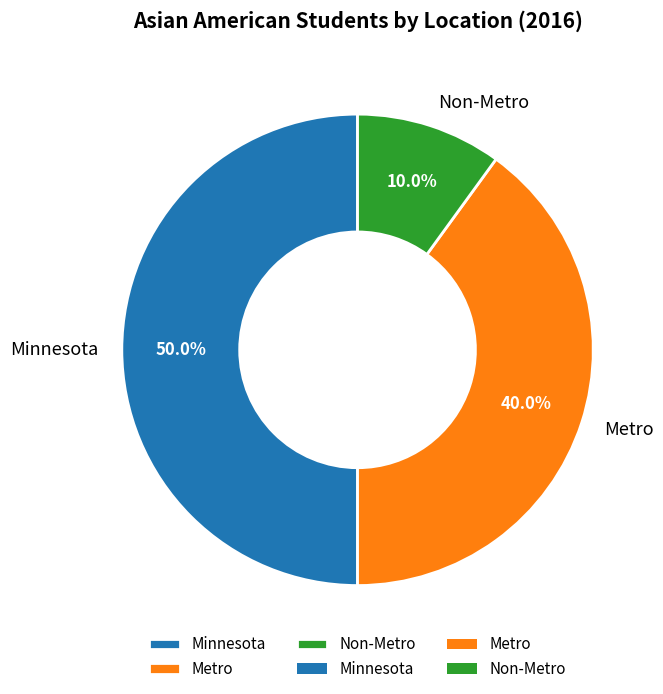

Which has a higher value, Non-Metro or Minnesota?

Minnesota